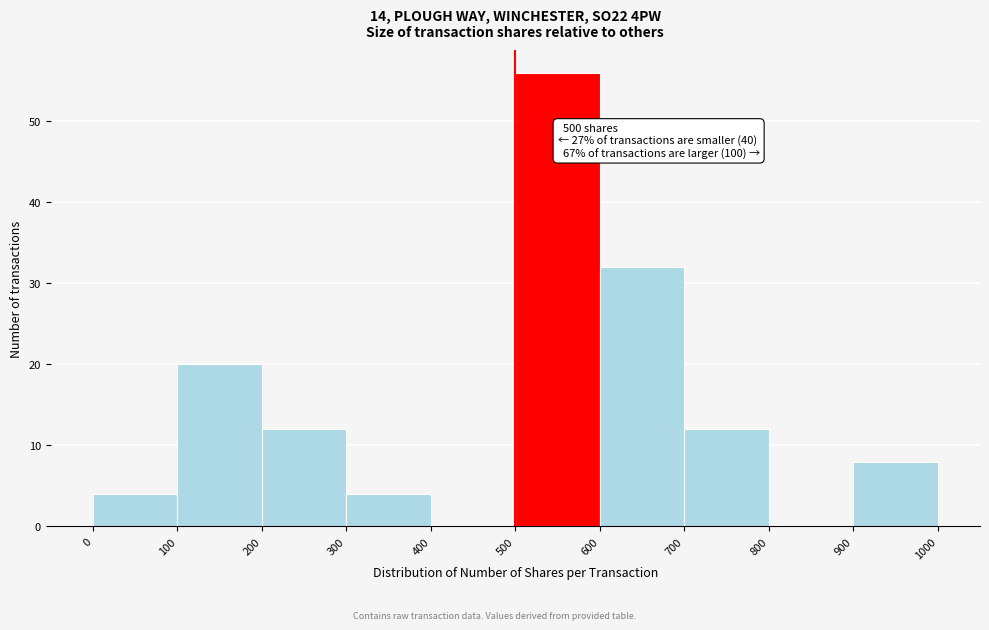

Which range on the x-axis has the tallest bar?

500 to 600